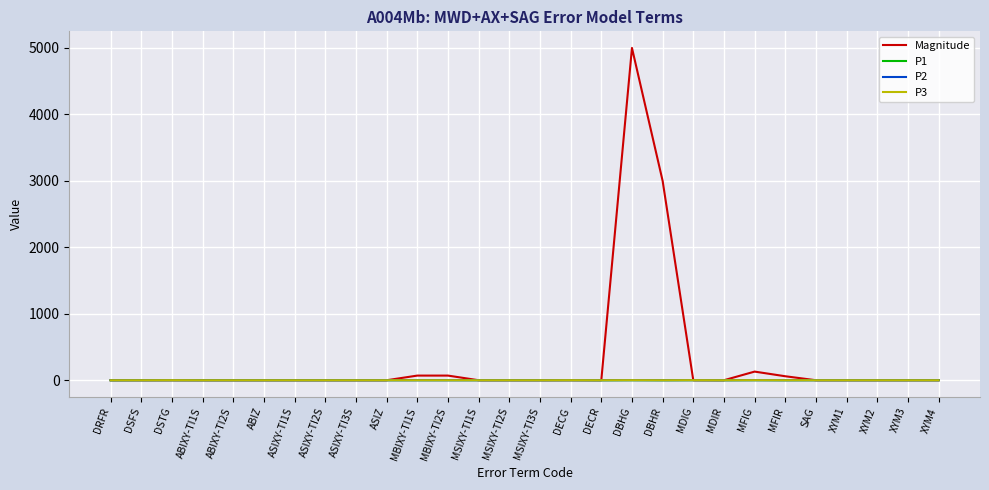

Does the chart display data point markers on the line(s)?

No